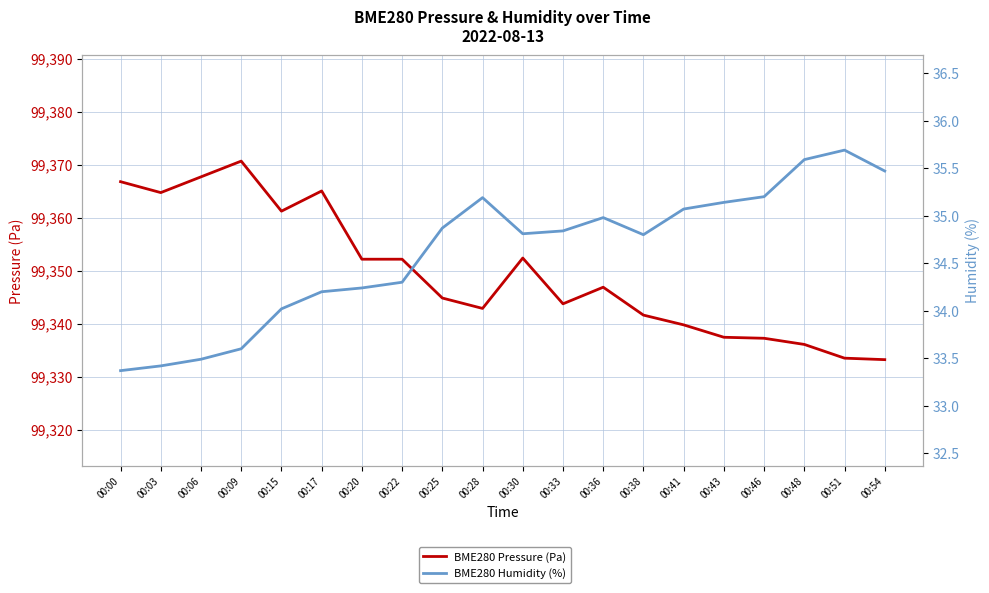

What is the difference between the BME280 Humidity (%) values at 00:51 and 00:46?

0.5